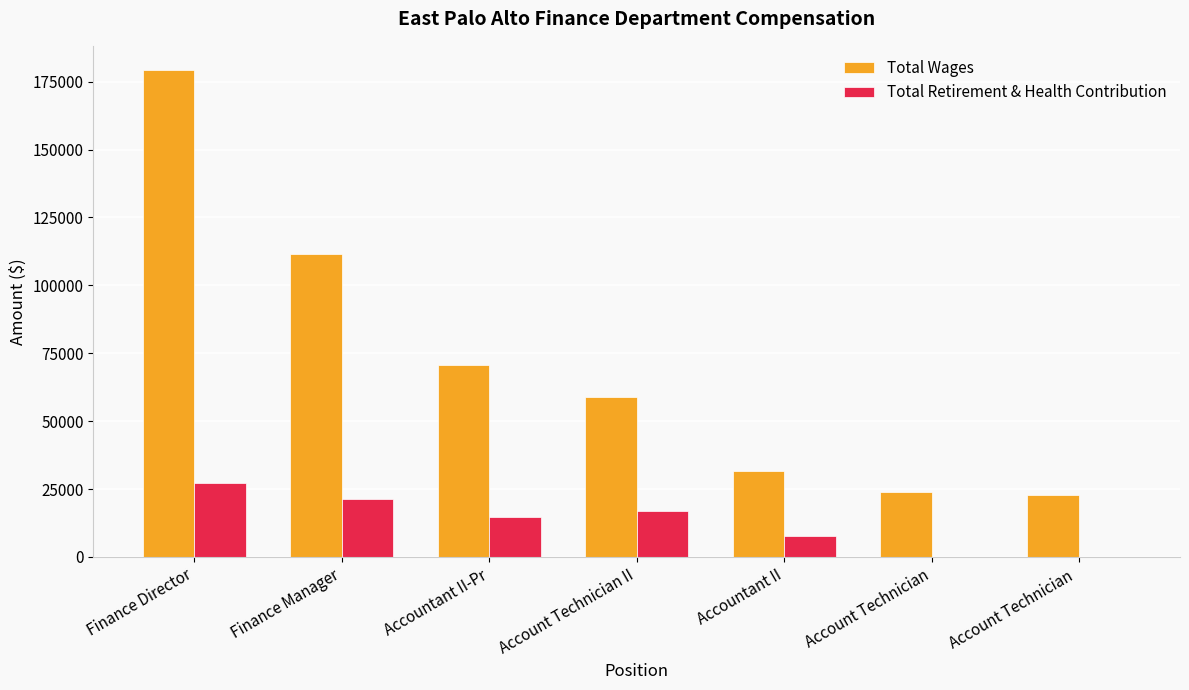

Is it true that Total Retirement & Health Contribution equals 0 at Account Technician ?

True